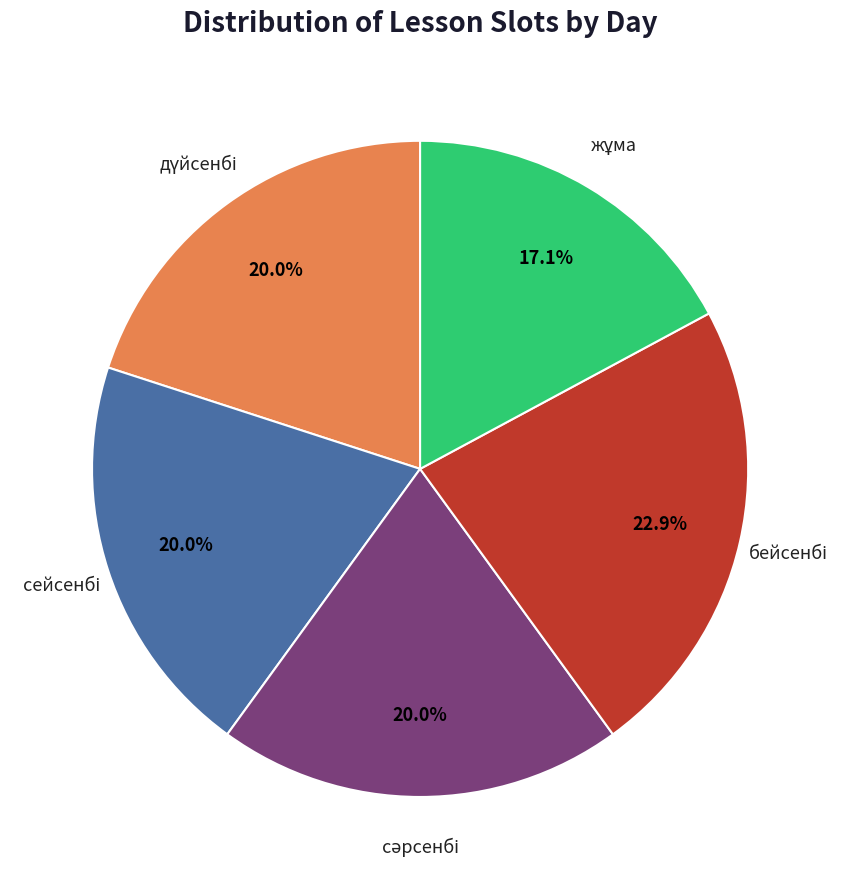

Does any single category account for the majority?

No